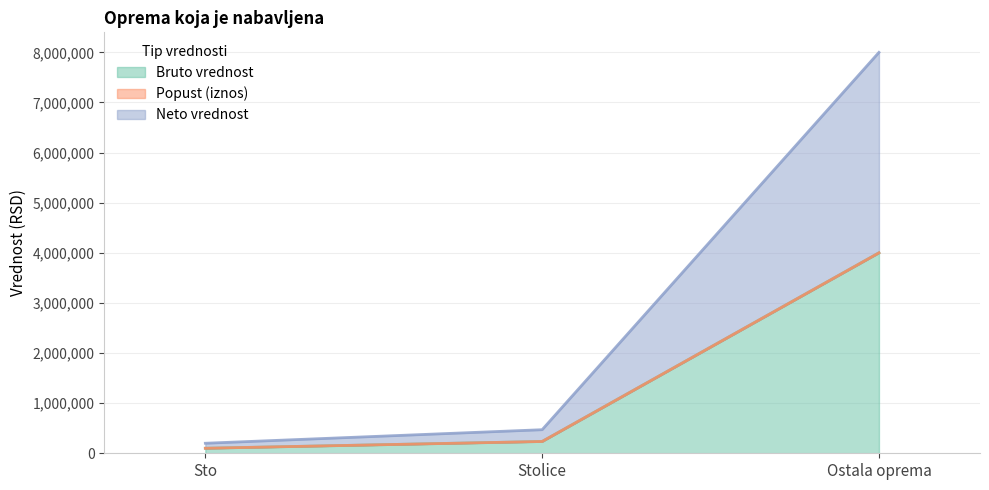

What value does the Neto vrednost series have at Sto?

100000